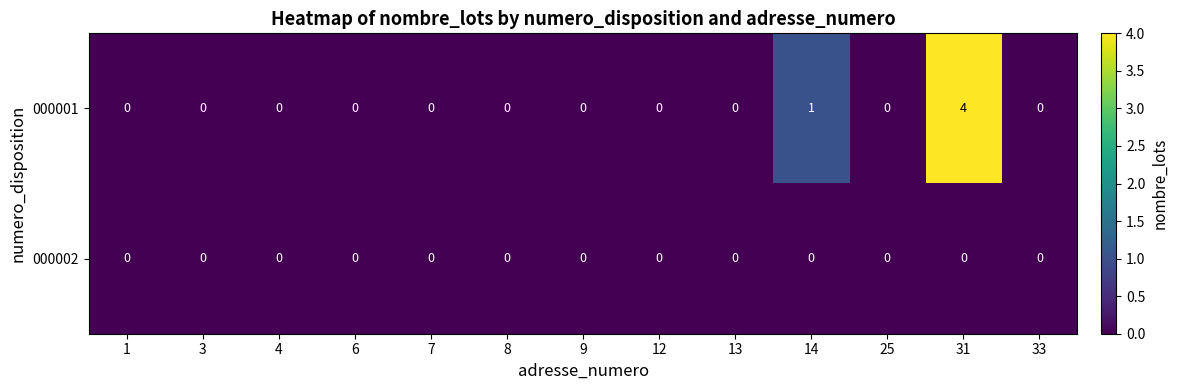

Where is 000001 nearest to the value 2?

14